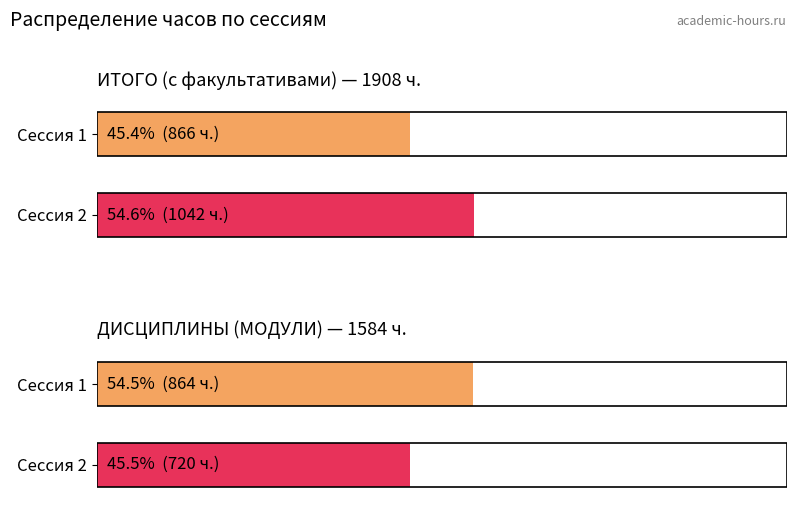

What is the difference between the Всего (Итого) values at ДИСЦИПЛИНЫ (МОДУЛИ) and ИТОГО (с факультативами)?

324